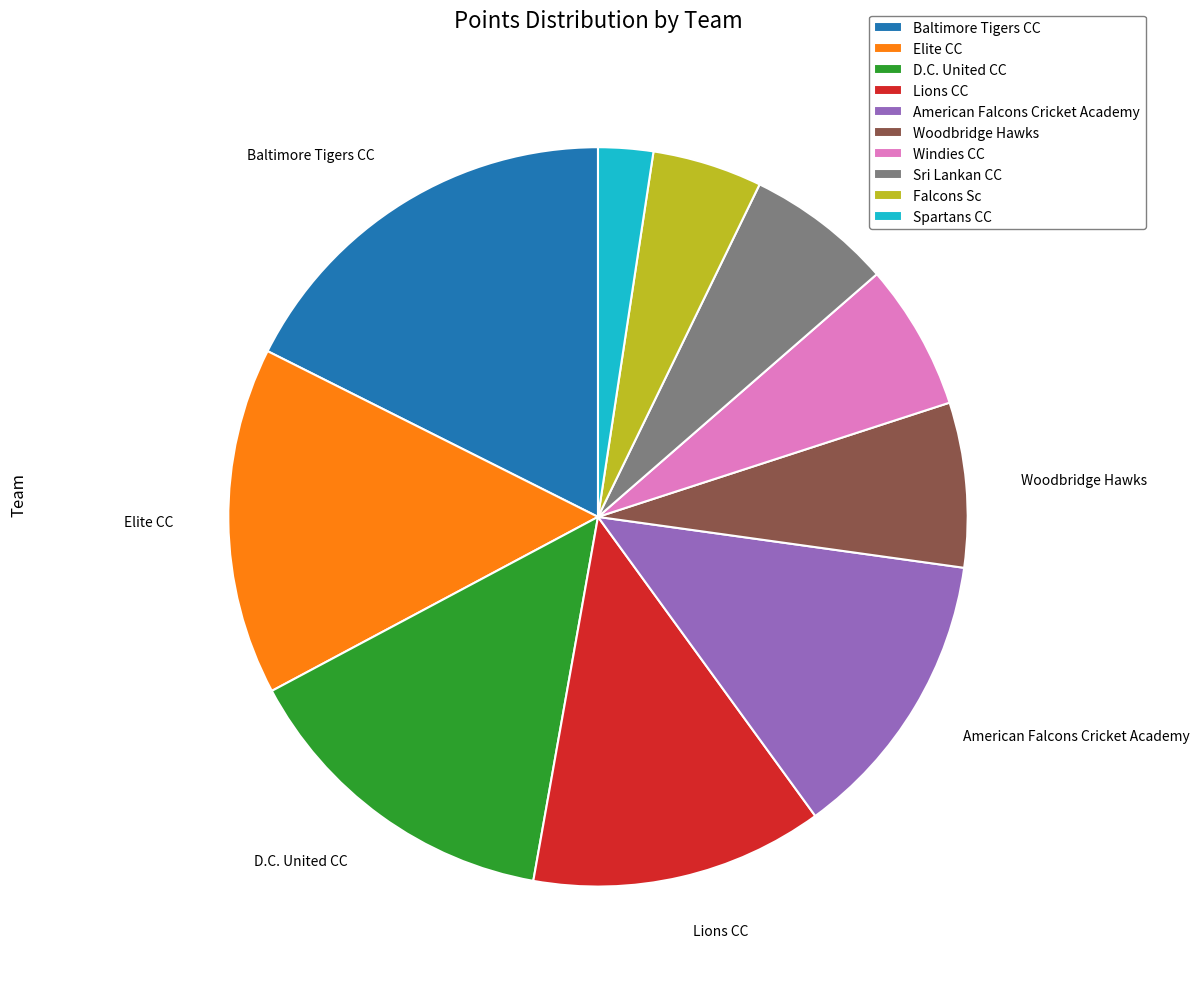

Does Sri Lankan CC represent more than half of the total?

No